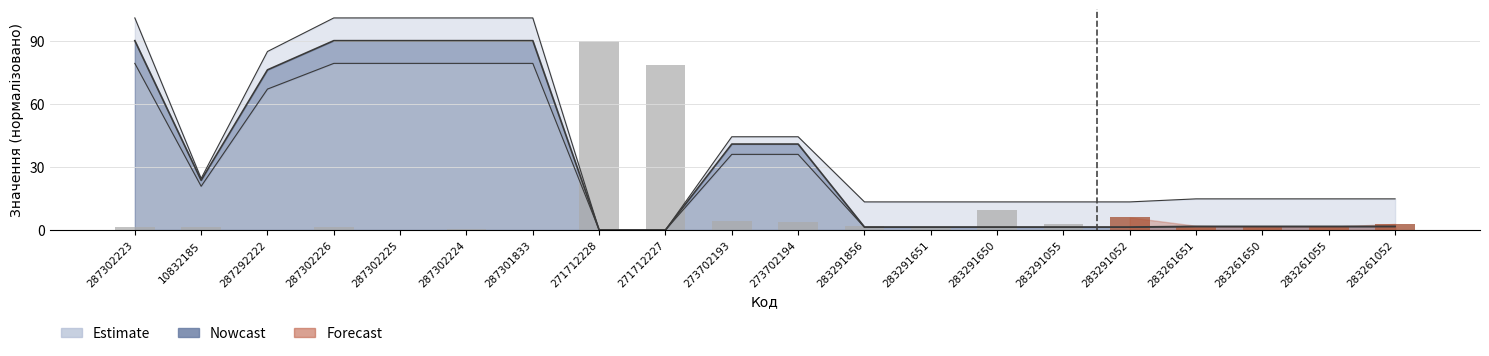

What is the value of the 11th bar from the left?

4.0